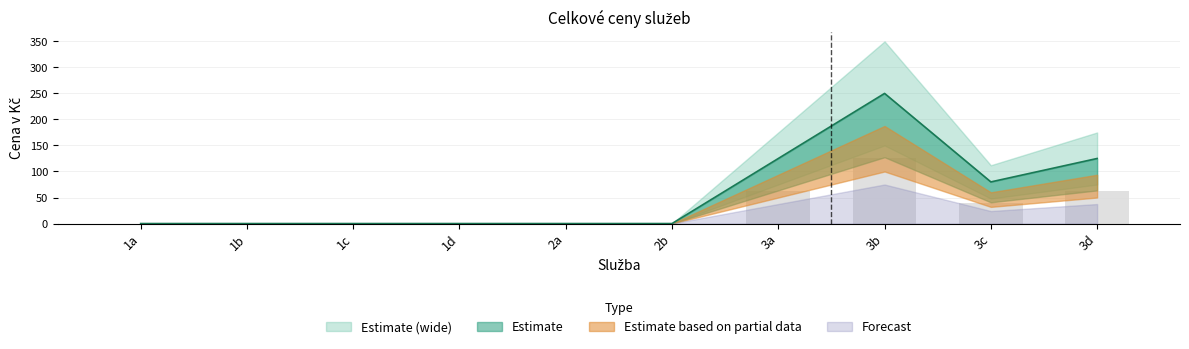

Which has a higher value, 3a or 1b?

3a